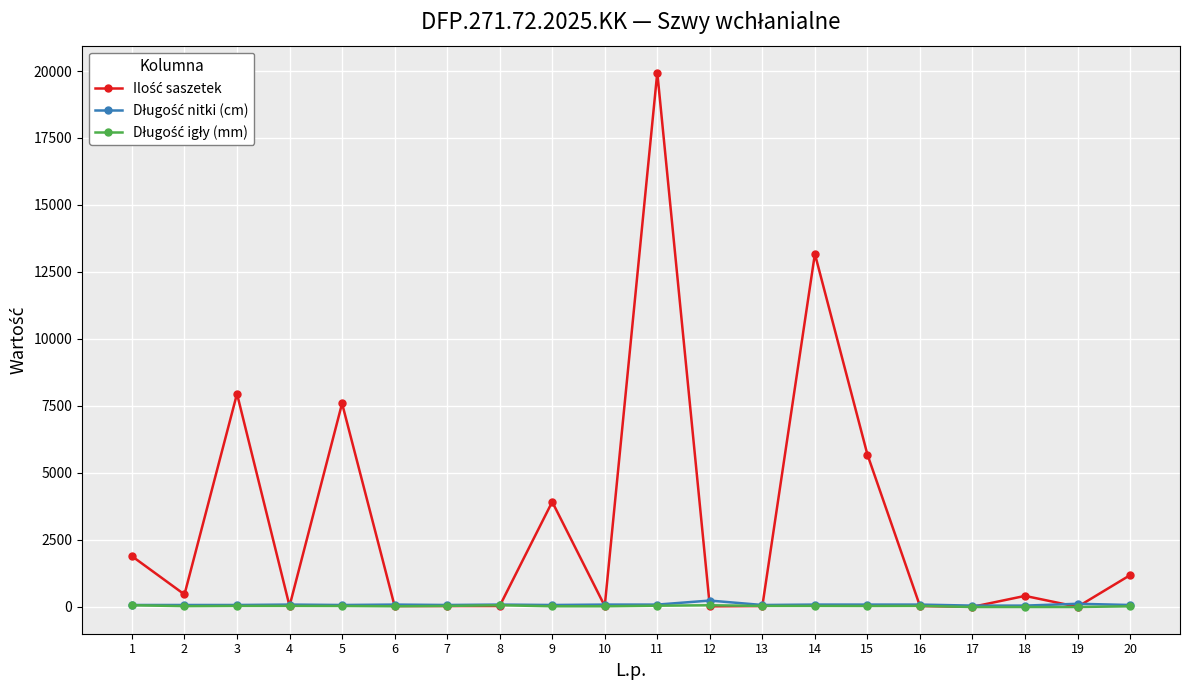

At which category is the sum across all series the highest?

11